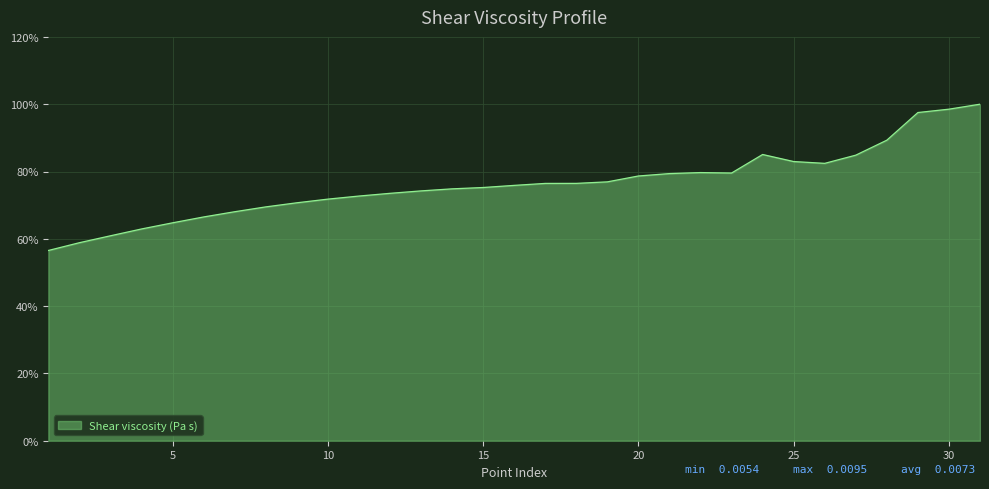

What is the maximum value shown in the chart?

100.0